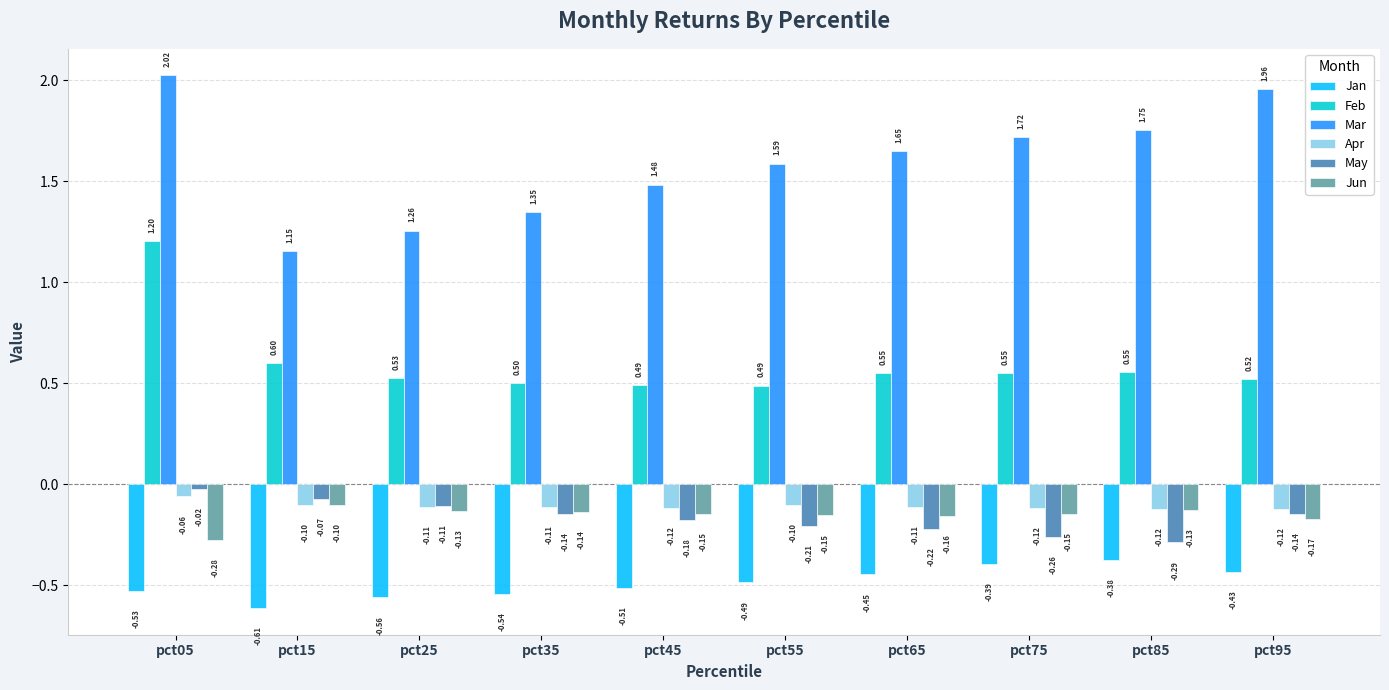

Which series has the largest total across all categories?

Mar